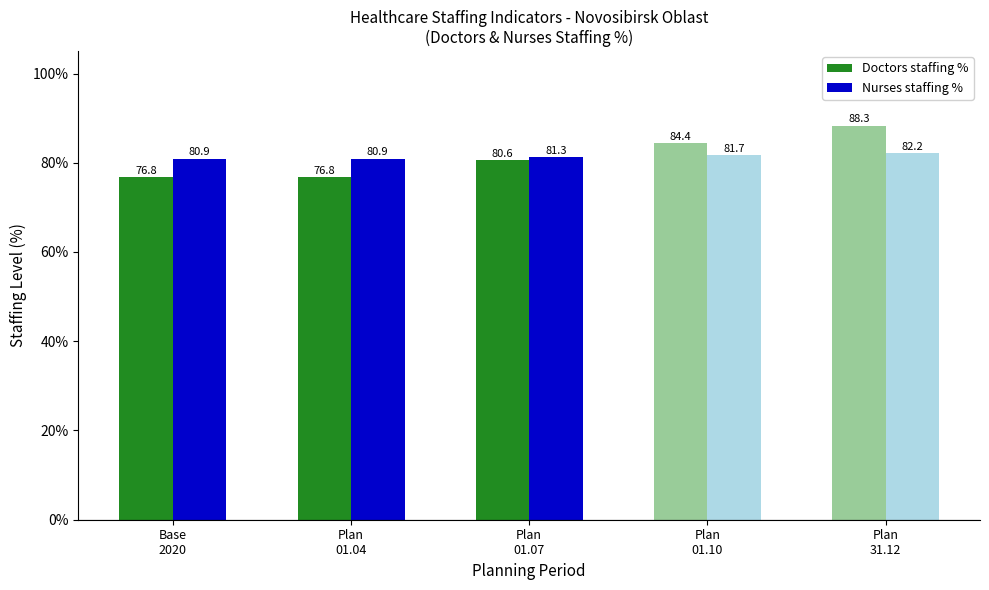

How many values in the Doctors staffing % series exceed 80?

3